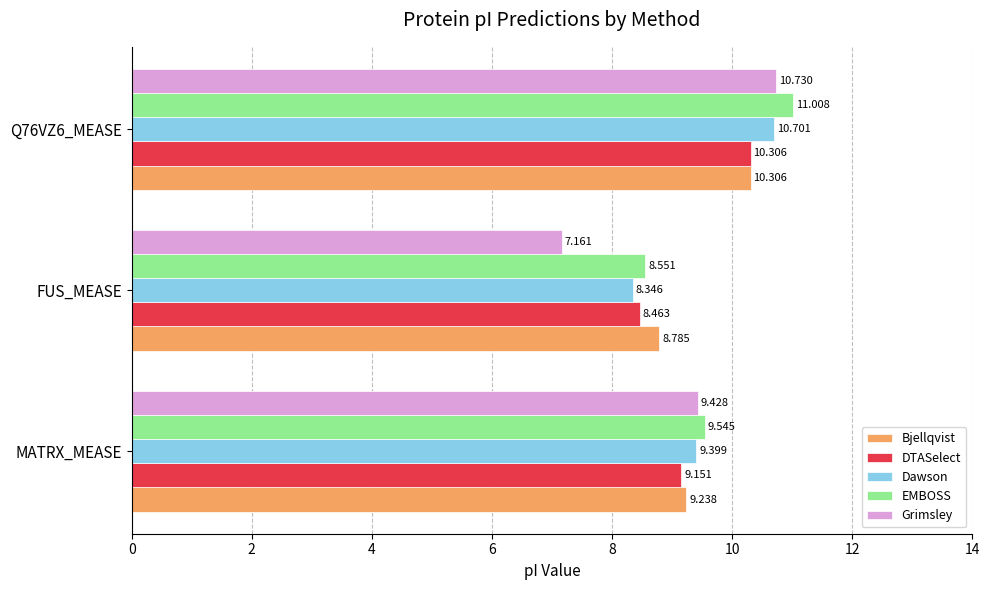

How many values in the EMBOSS series are below 9?

1